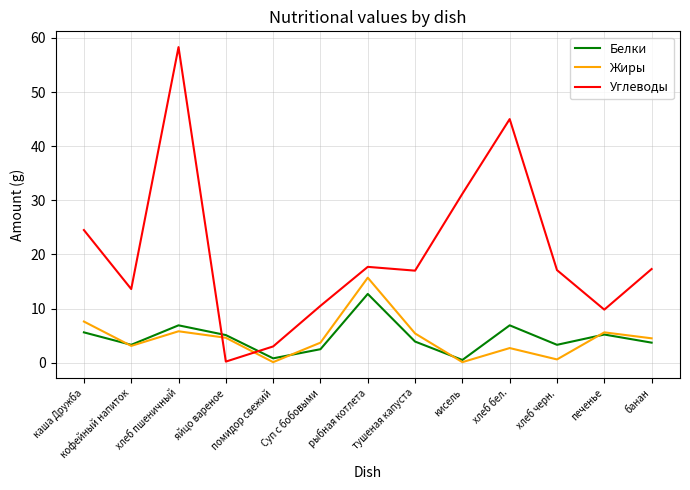

True or false: Белки has a value of 3.9 at тушеная капуста.

True